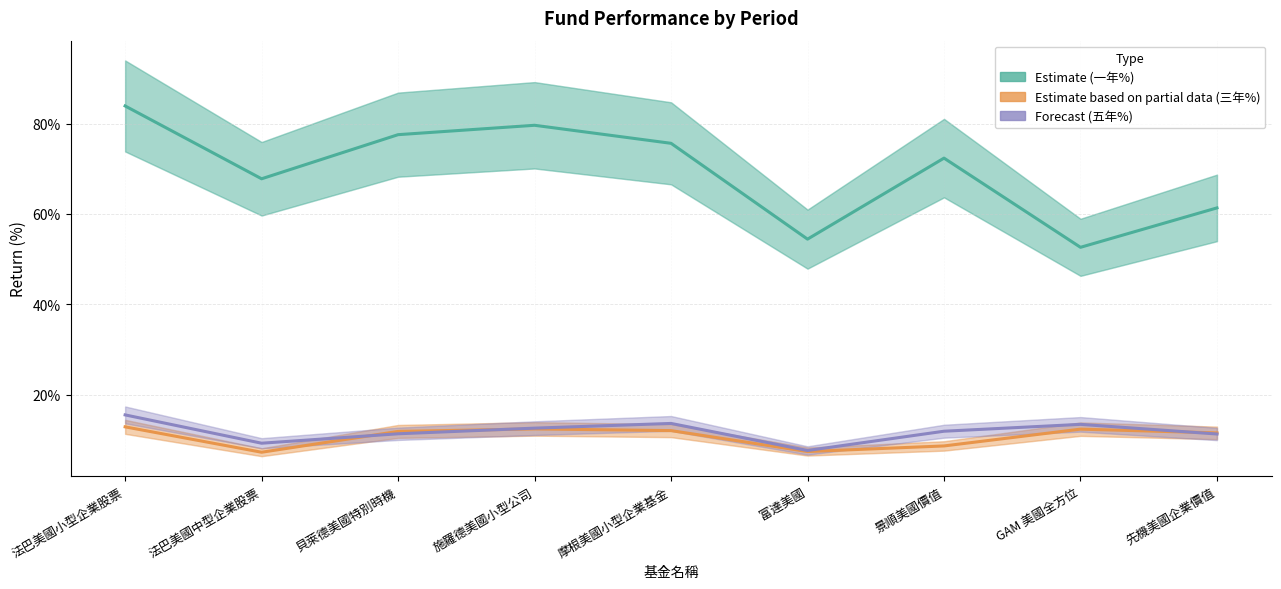

Between 摩根美國小型企業基金 and 富達美國, which series saw the biggest shift?

一年%